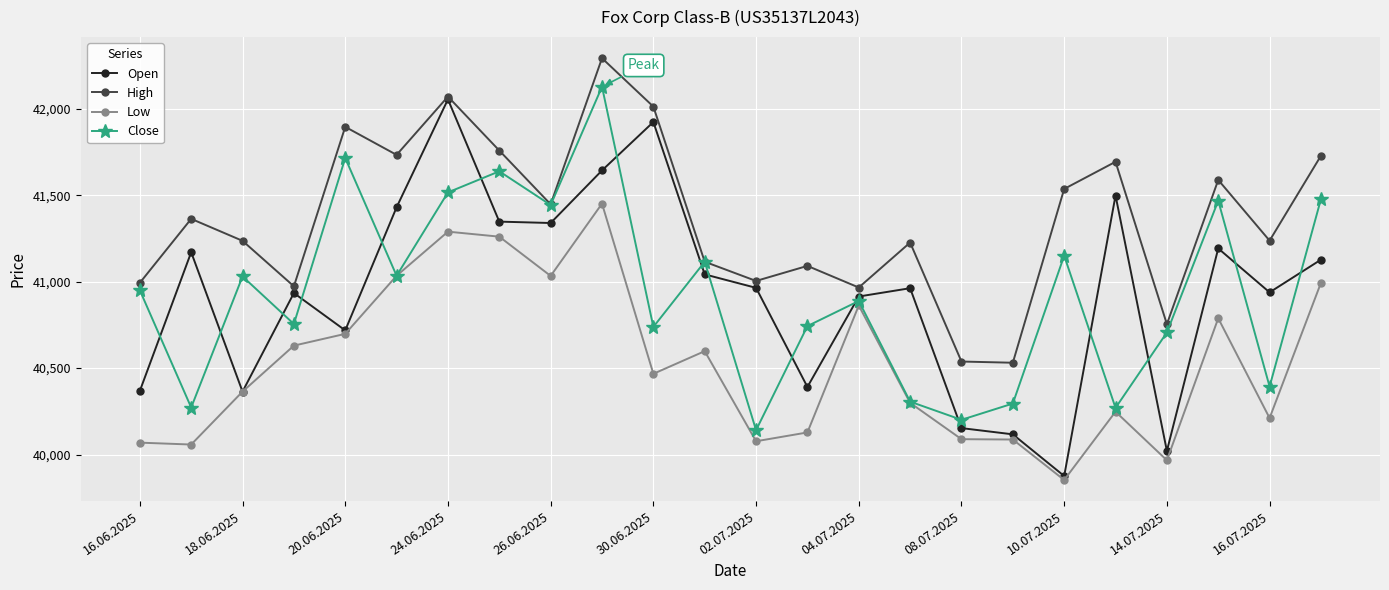

What is the smallest value displayed?

39853